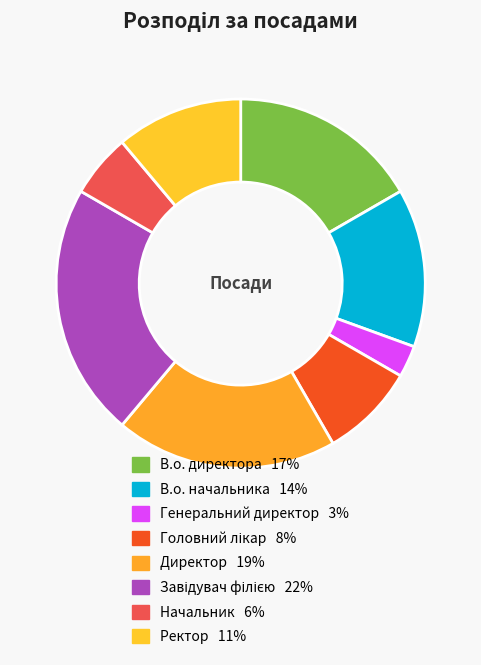

Which slice is the smallest?

Генеральний директор